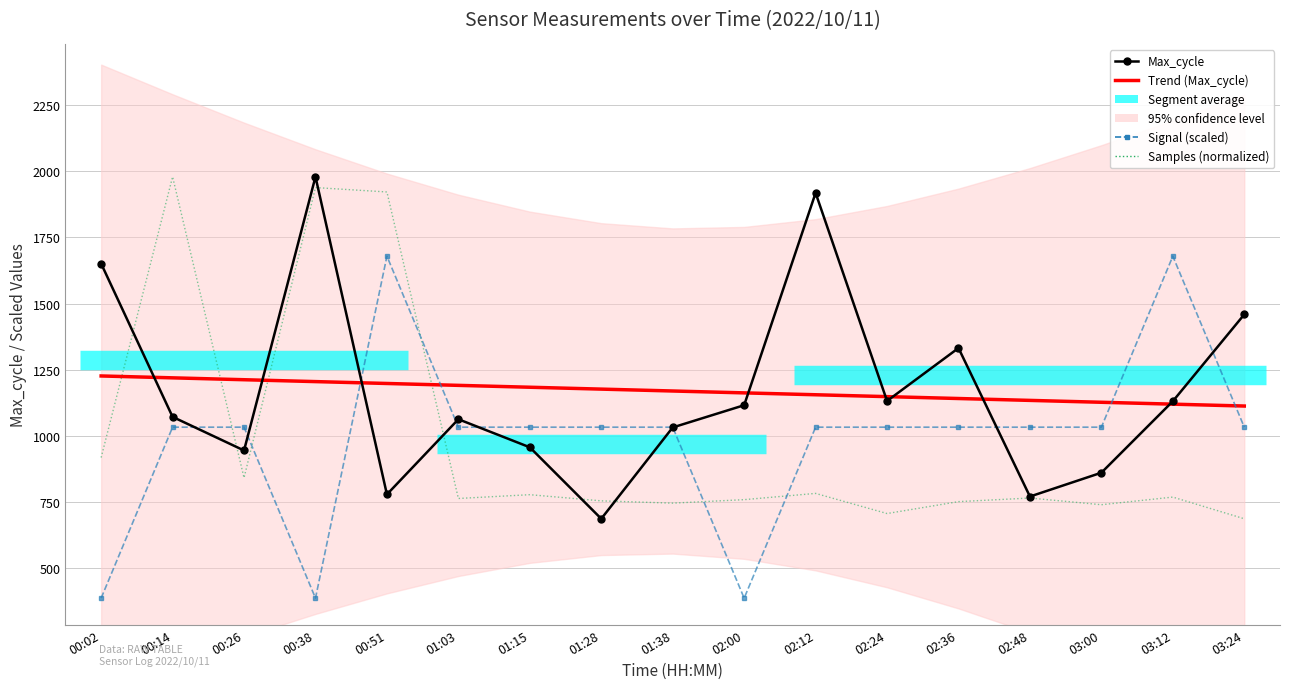

Which category has the highest value in the Signal (scaled) series?

00:51